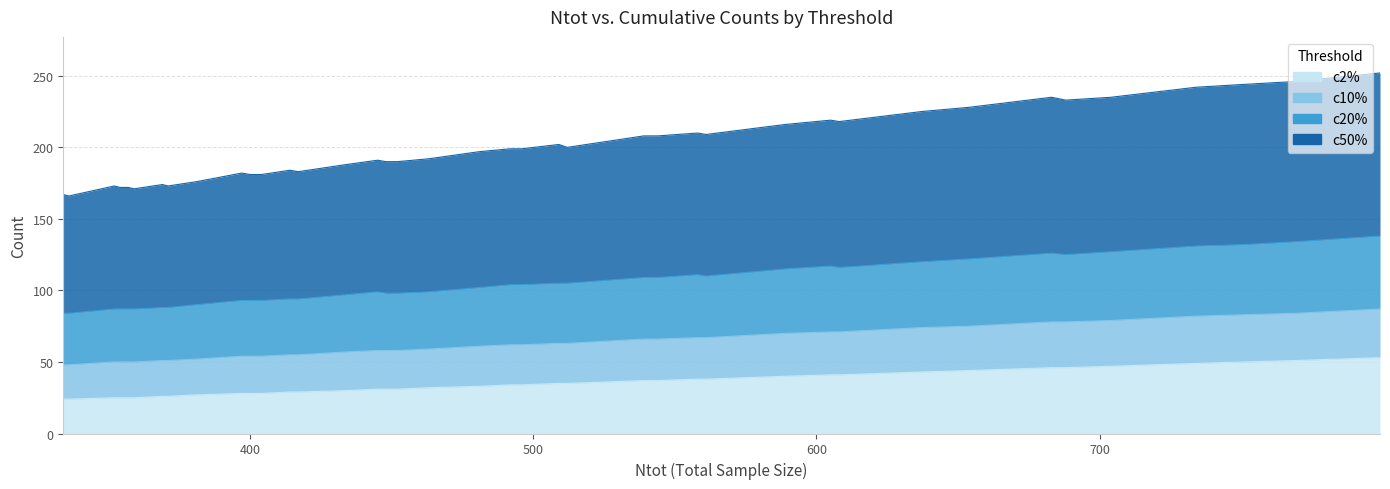

At how many categories does at least one series exceed 156?

40